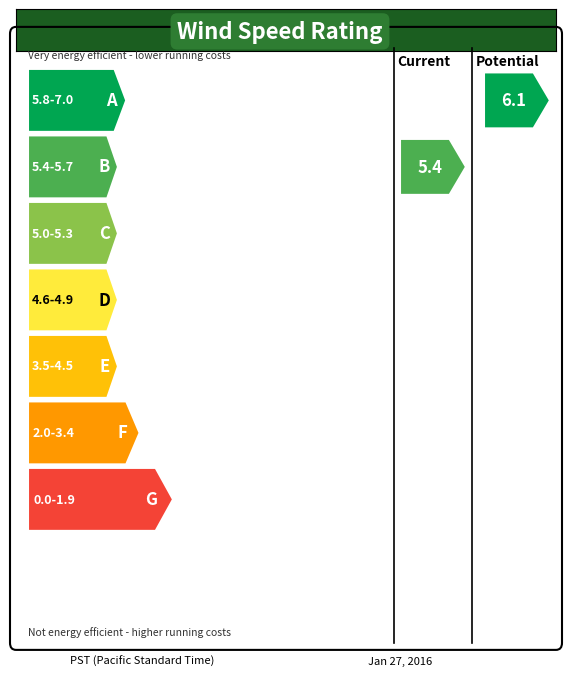

What is the greatest value displayed?

6.1